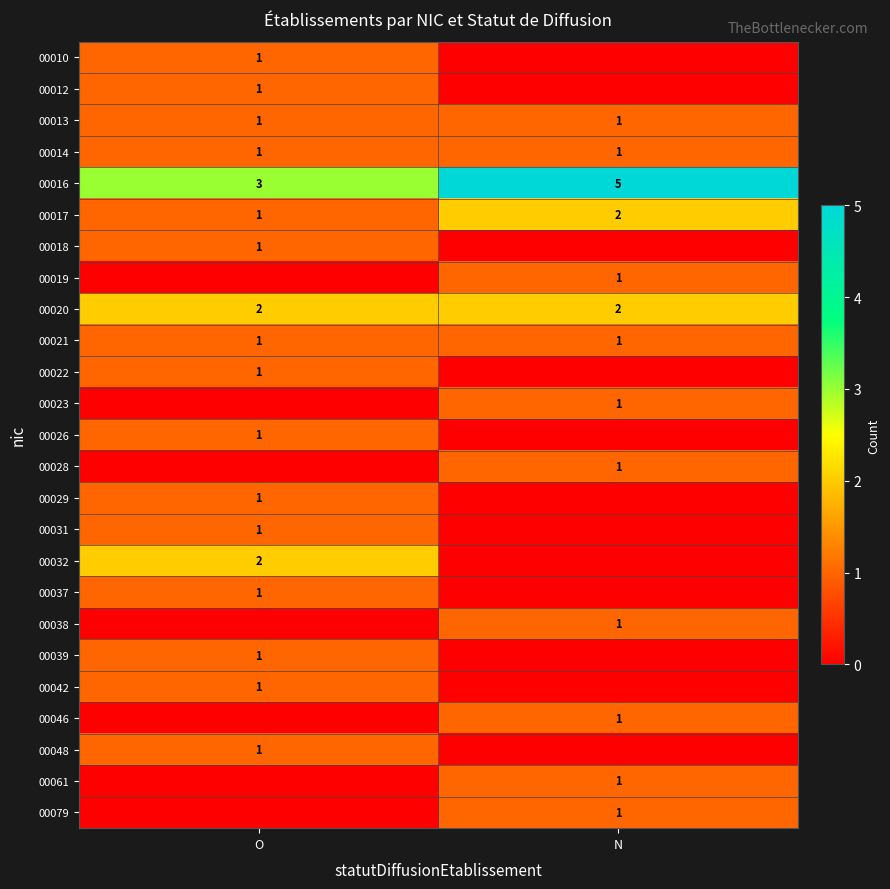

What is the greatest value displayed?

5